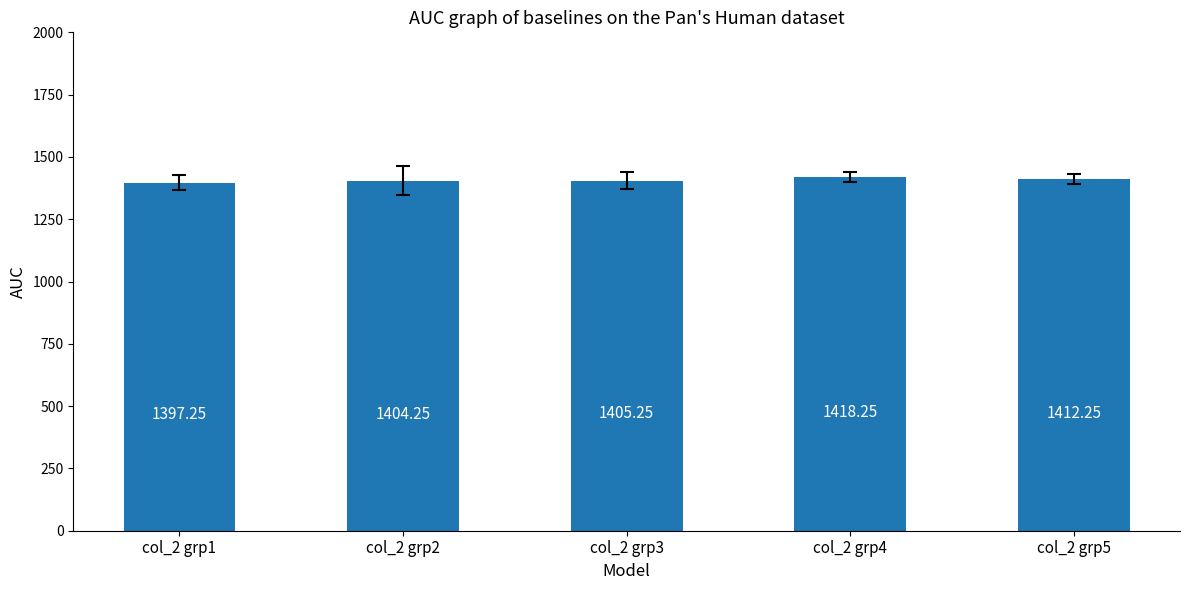

The chart shows a value of 2405.2 at col_2 grp3. True or false?

False